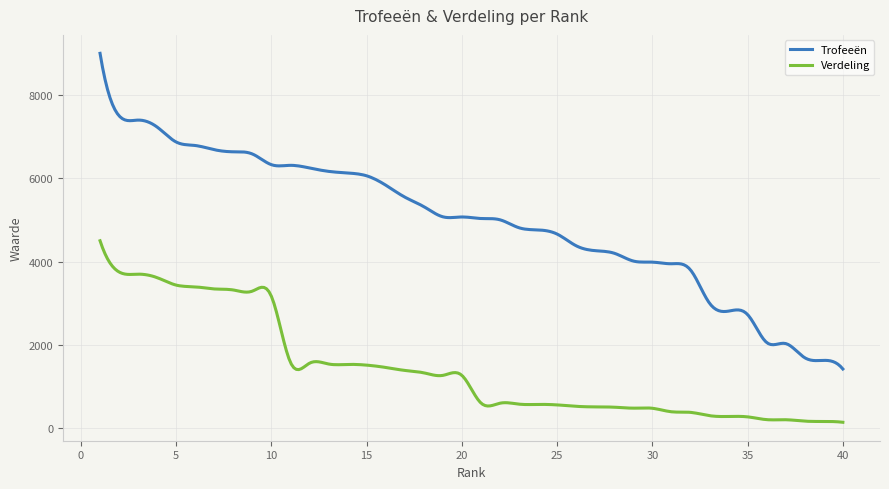

Rank the series by their maximum value, from highest to lowest.

Trofeeën, Verdeling